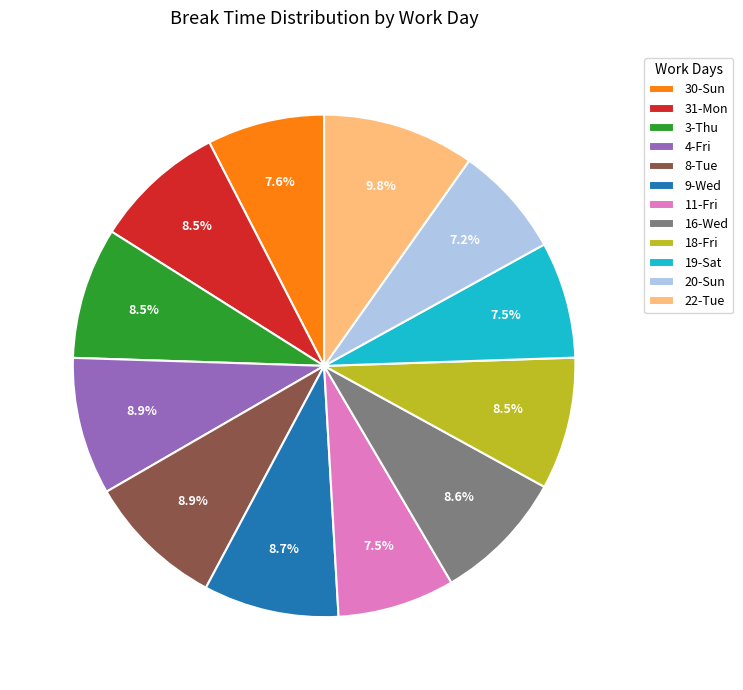

To the nearest percent, what is the combined percentage of 22-Tue and 16-Wed?

18%